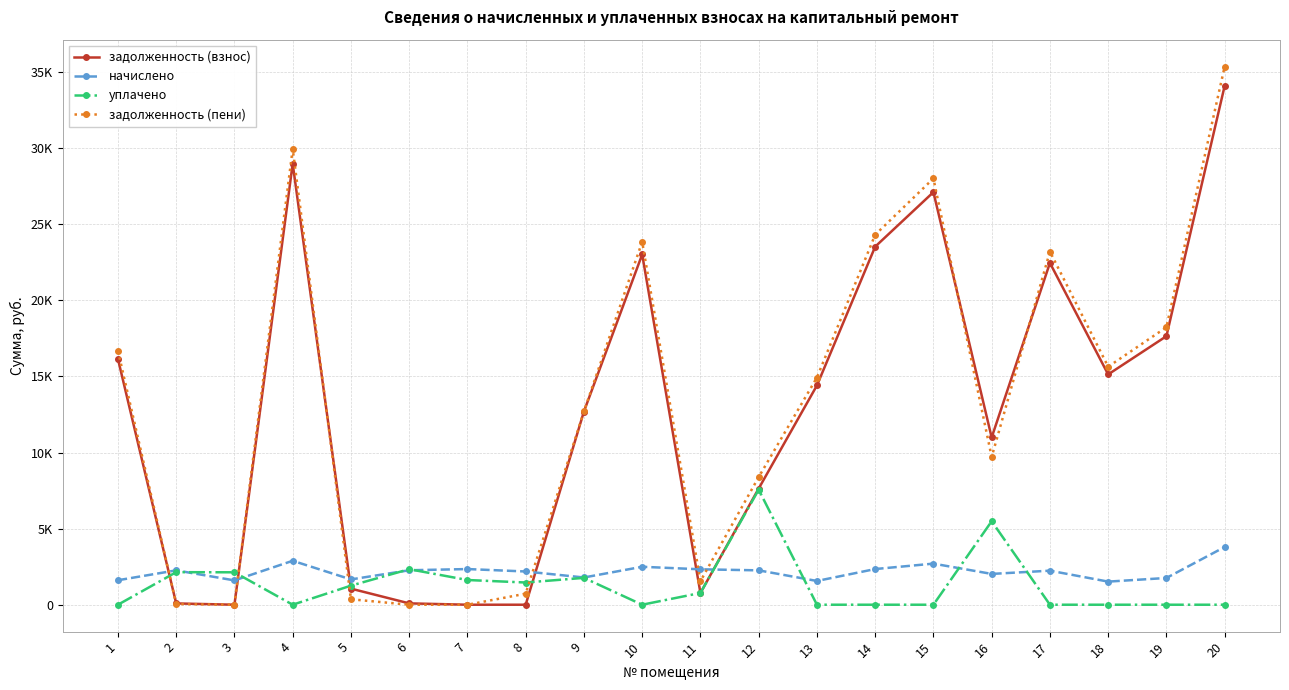

How many times do начислено and уплачено cross each other?

8